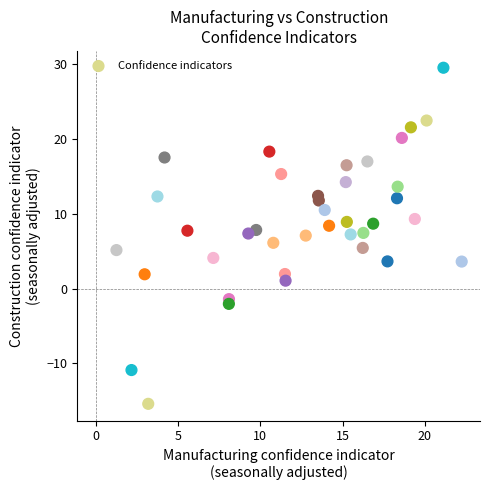

What is the range of Y values (max minus min)?

44.9